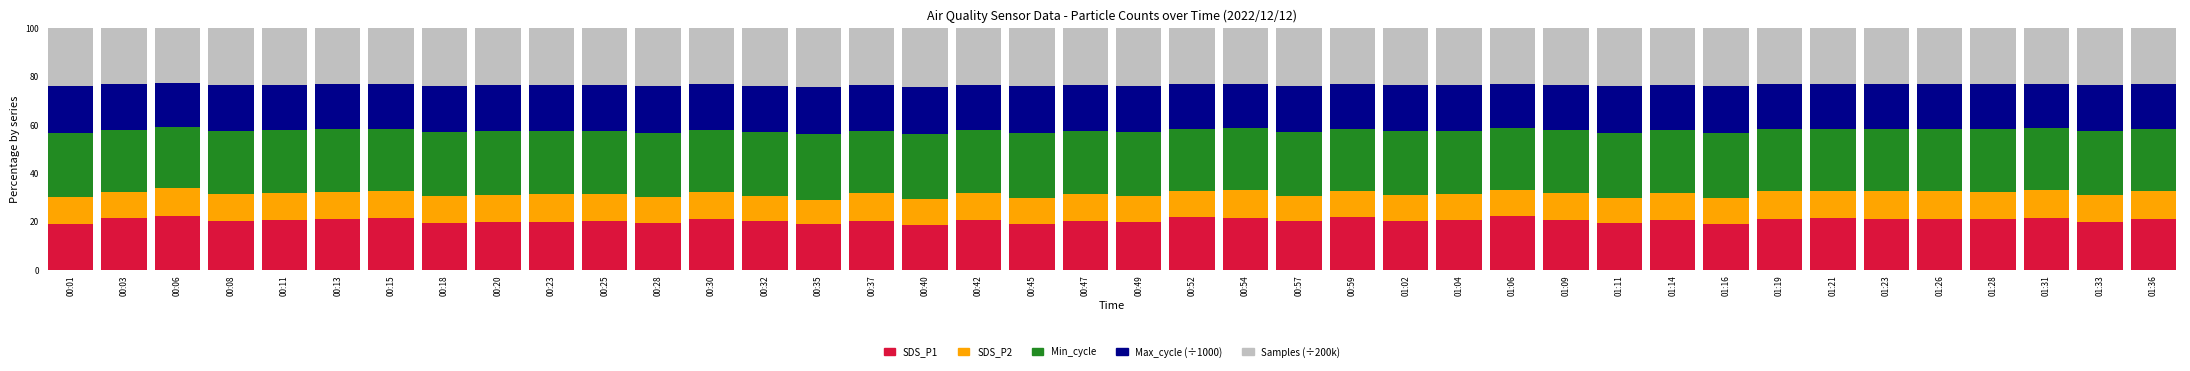

What is the difference between the maximum and second lowest values in the SDS_P1 series?

3.5